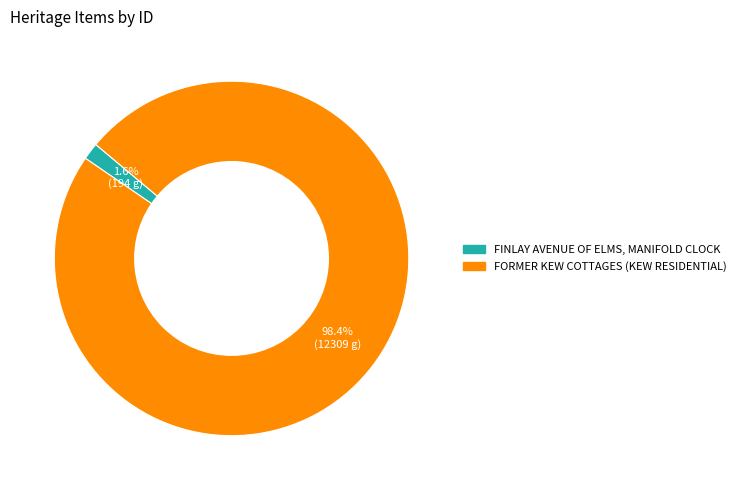

Between FORMER KEW COTTAGES (KEW RESIDENTIAL) and FINLAY AVENUE OF ELMS, MANIFOLD CLOCK, which is larger?

FORMER KEW COTTAGES (KEW RESIDENTIAL)